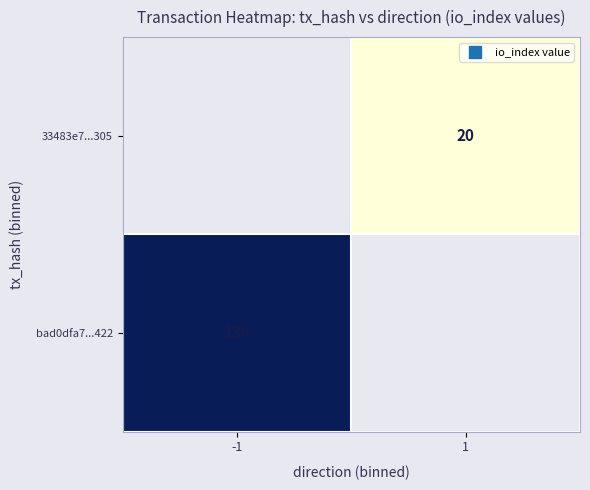

Is it true that 33483e7...305 equals 20 at 1?

True